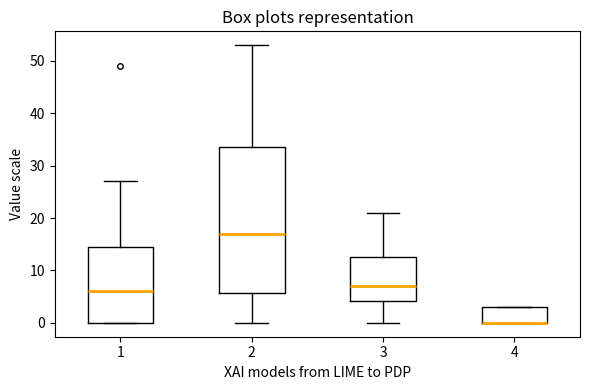

Where is the lower edge of the box at x = 4 on the y-axis? The values are not printed on the chart, so give them approximately, as read against the axis.

0